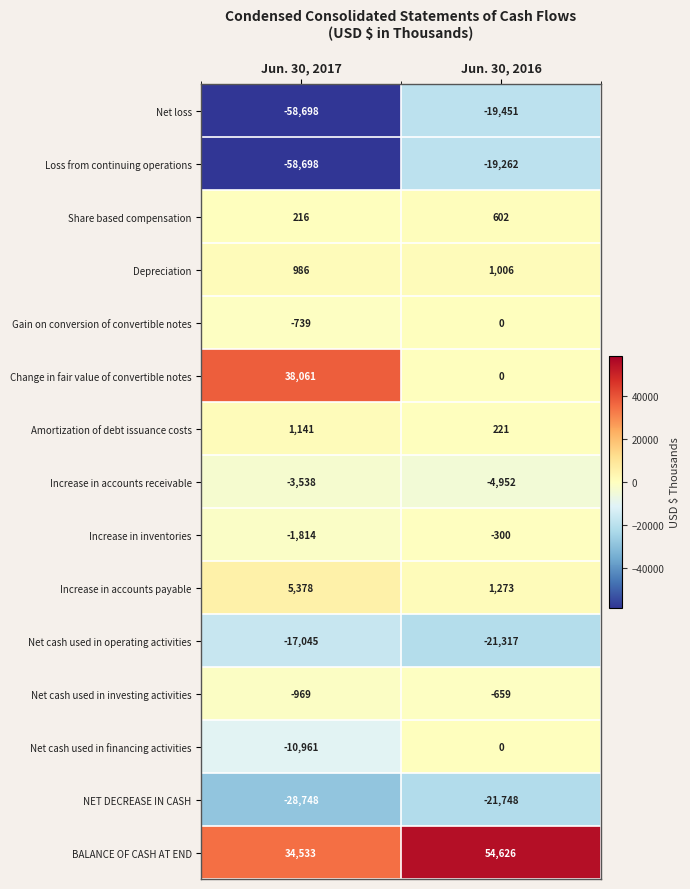

True or false: Loss from continuing operations has a value of -19262 at Jun. 30, 2016.

True